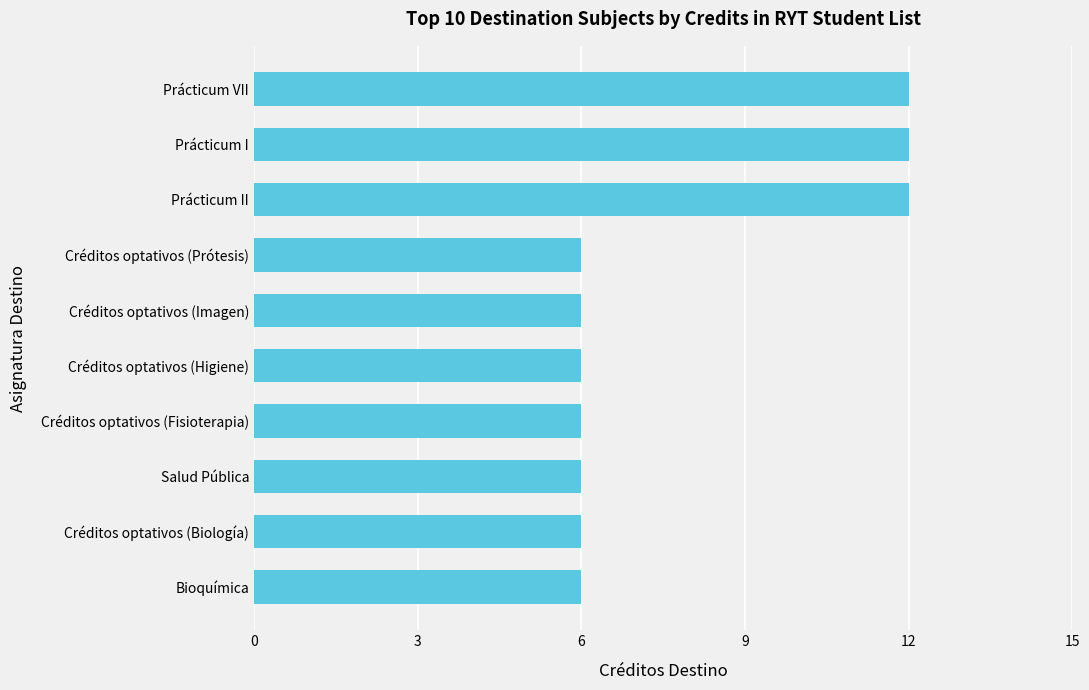

What is the approximate value at Prácticum VII?

12